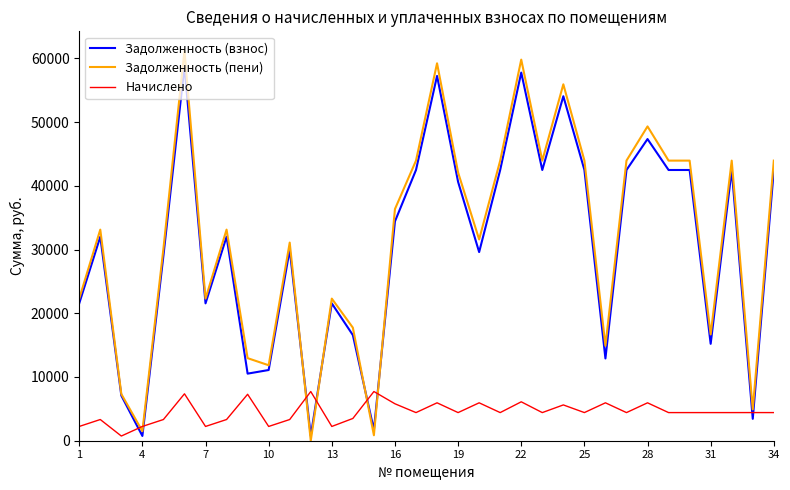

What is the average value of the Начислено series?

4502.5